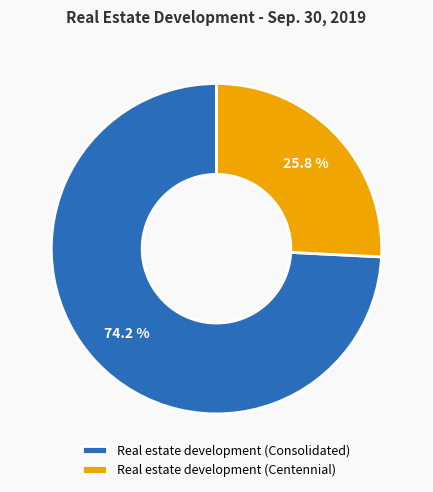

To the nearest percent, what is the combined percentage of Real estate development (Consolidated) and Real estate development (Centennial)?

100%